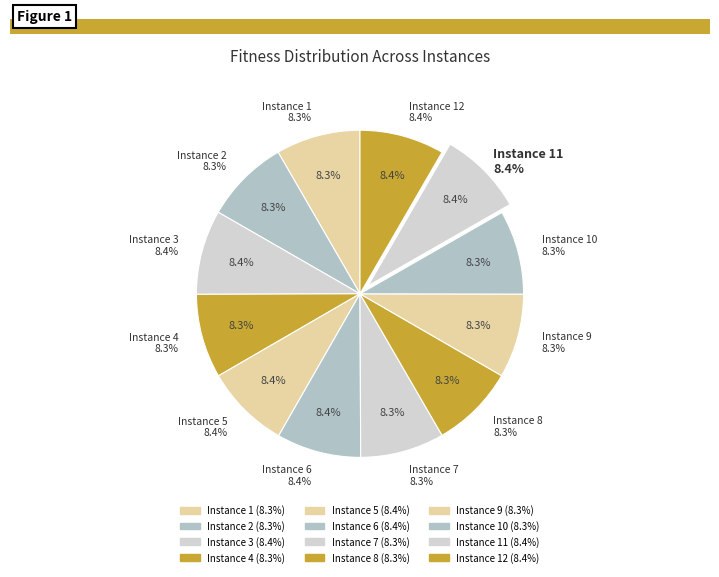

What is the total percentage of Instance 12 and Instance 1?

16.7%